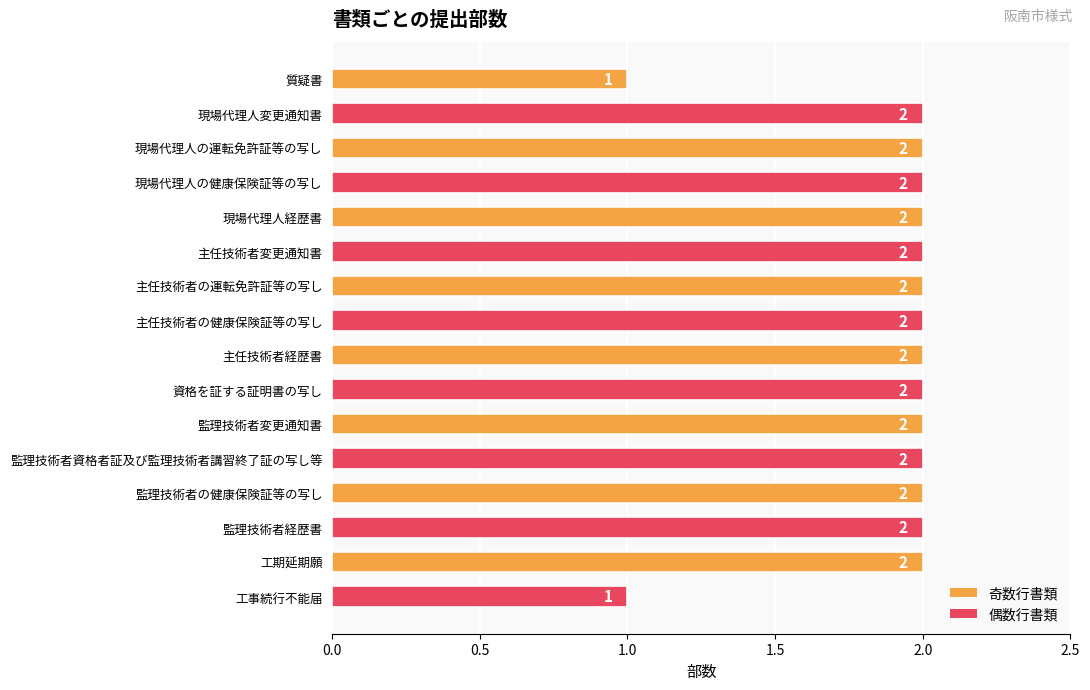

Reading bottom to top, transcribe all the data shown in this chart.

1	2	2	2	2	2	2	2	2	2	2	2	2	2	2	1